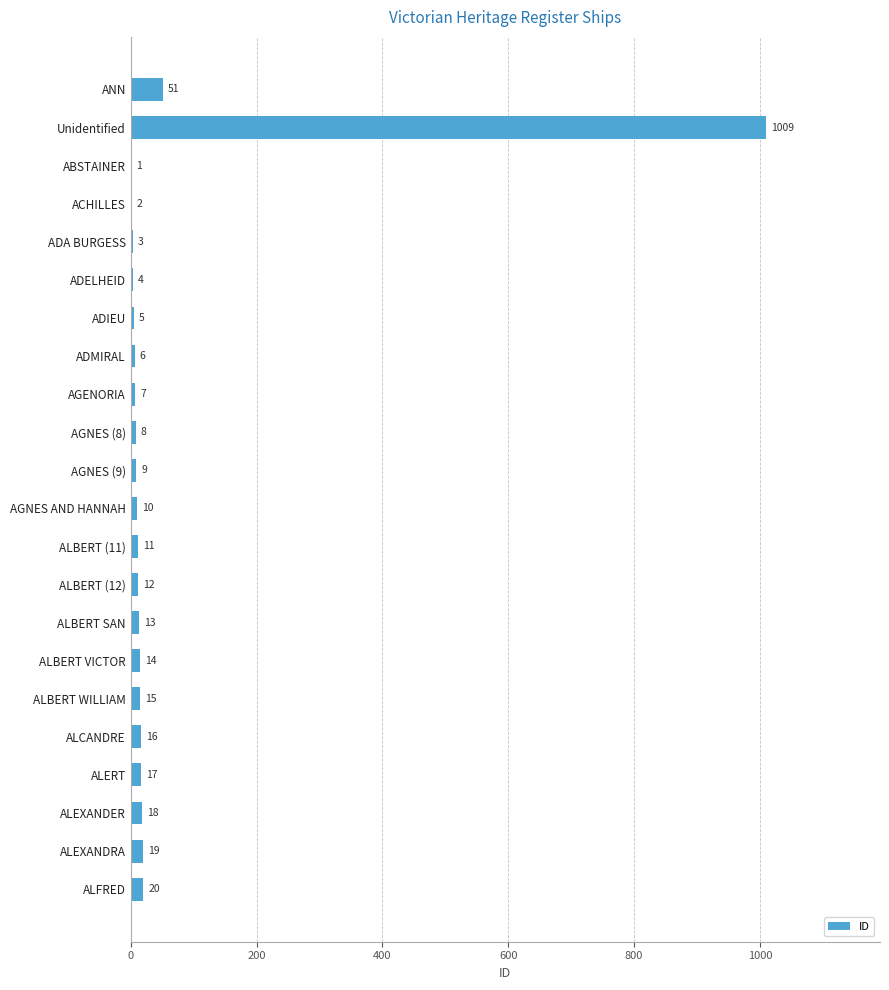

What is the change in value from ALBERT SAN to ALERT?

+4